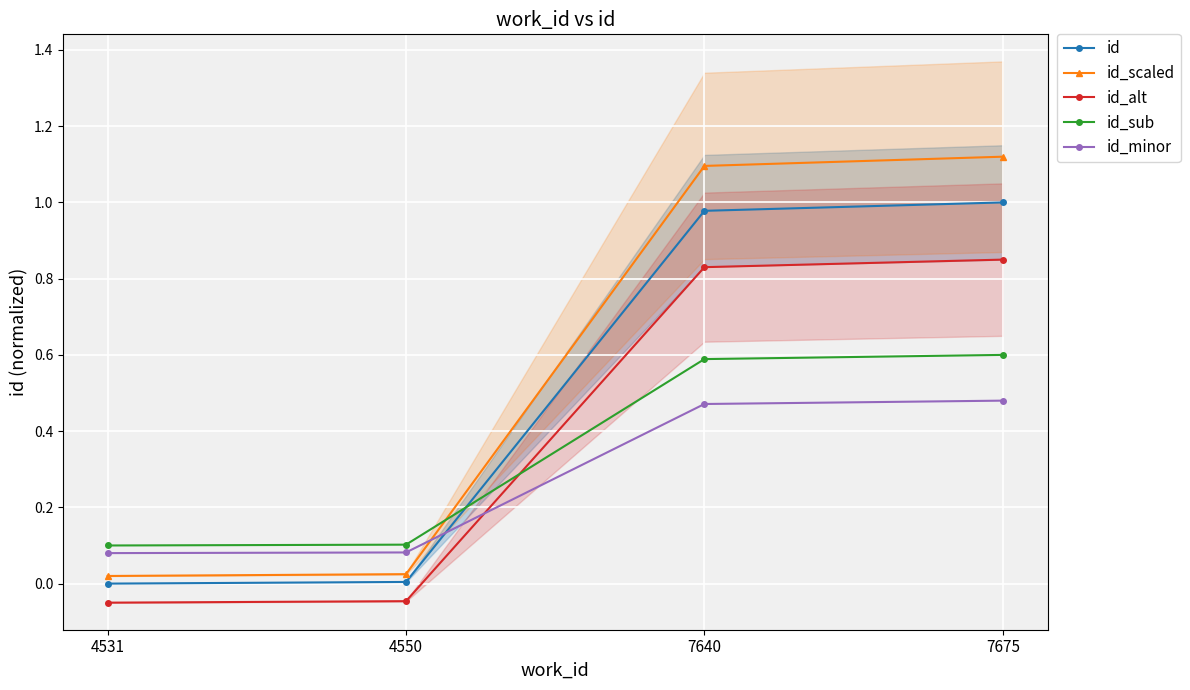

How many distinct data groups are displayed?

5